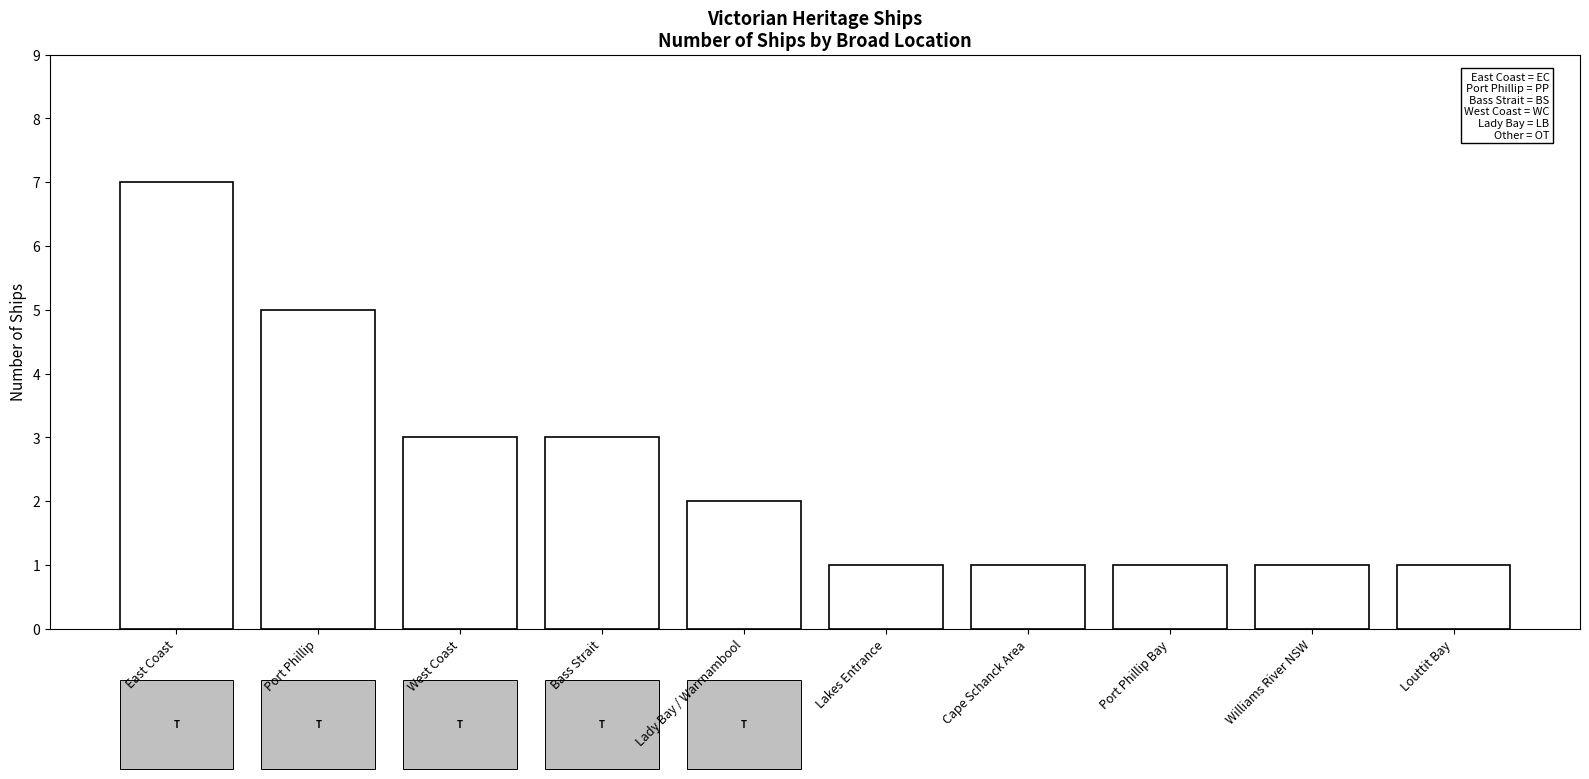

Is it true that the value at Port Phillip Bay is 0?

False